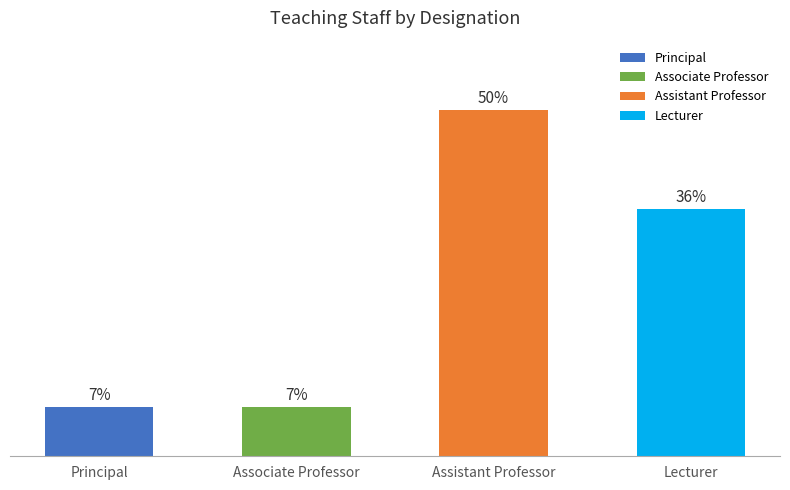

True or false: the data shows 3 at Assistant Professor.

False